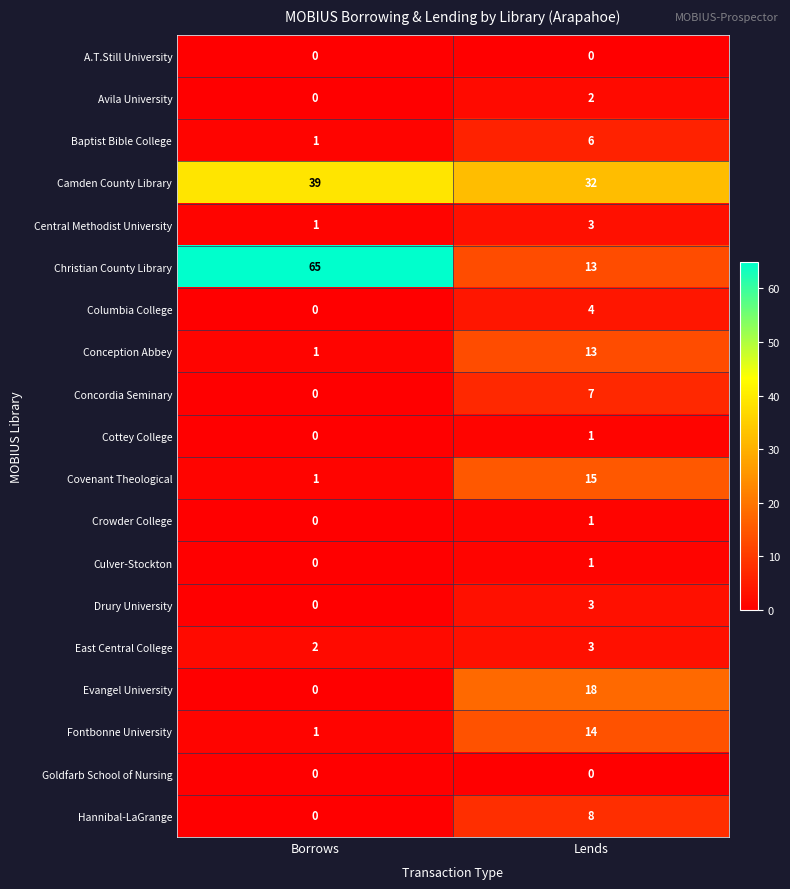

At which label is Avila University closest to 1?

Borrows